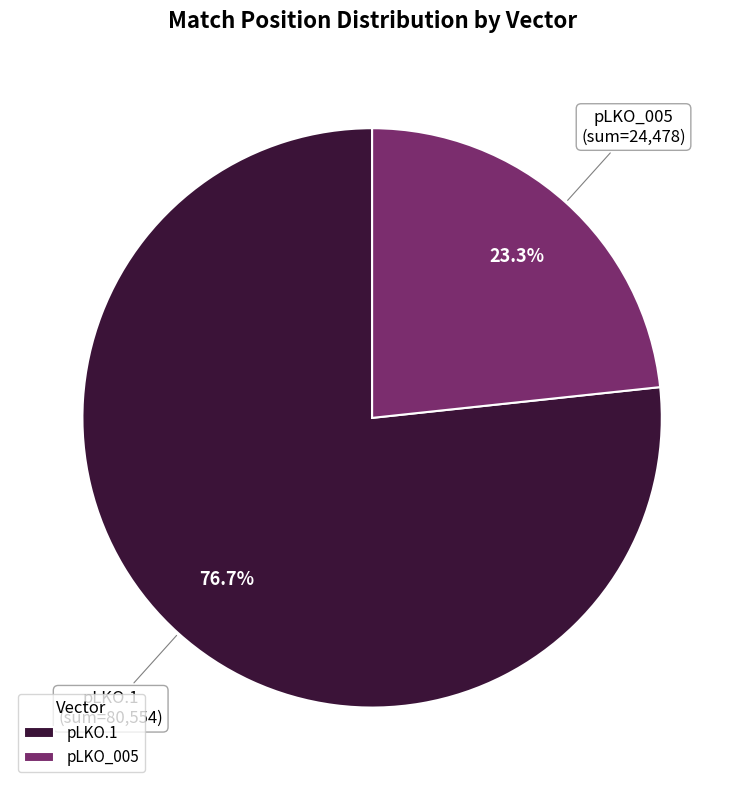

True or false: pLKO_005 accounts for 36% of the total.

False